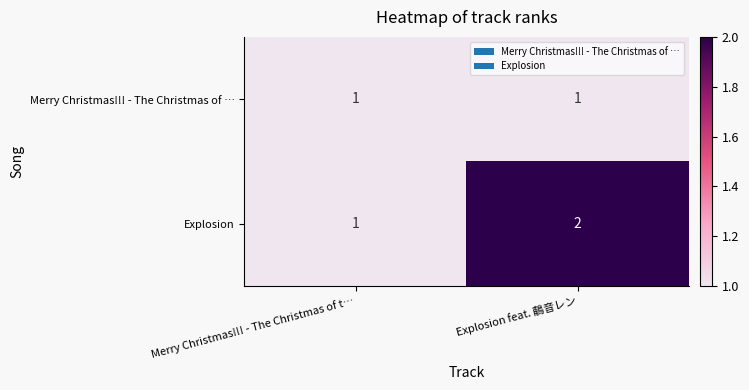

True or false: Explosion has a value of 2 at Explosion feat. 鵏音レン.

True